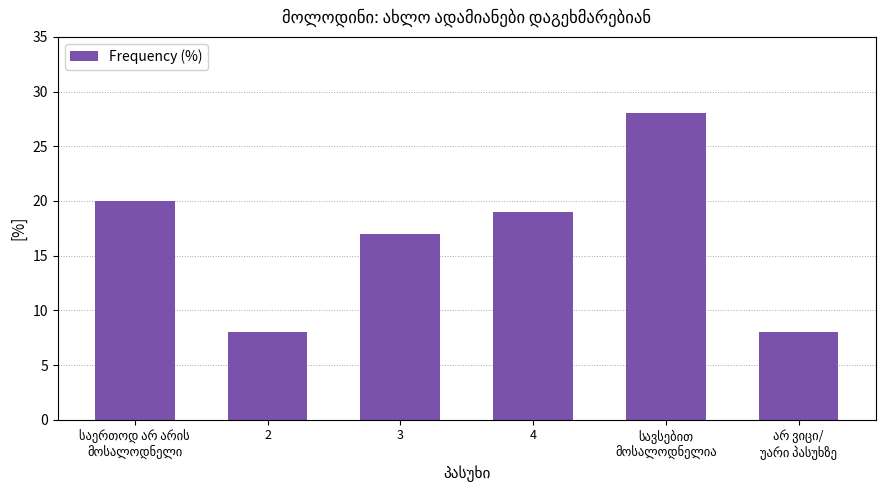

What is the label of the 4th bar from the right?

3